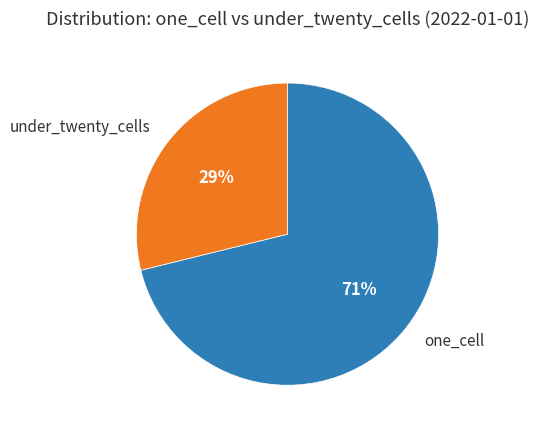

To the nearest percent, what is the average slice percentage?

50%